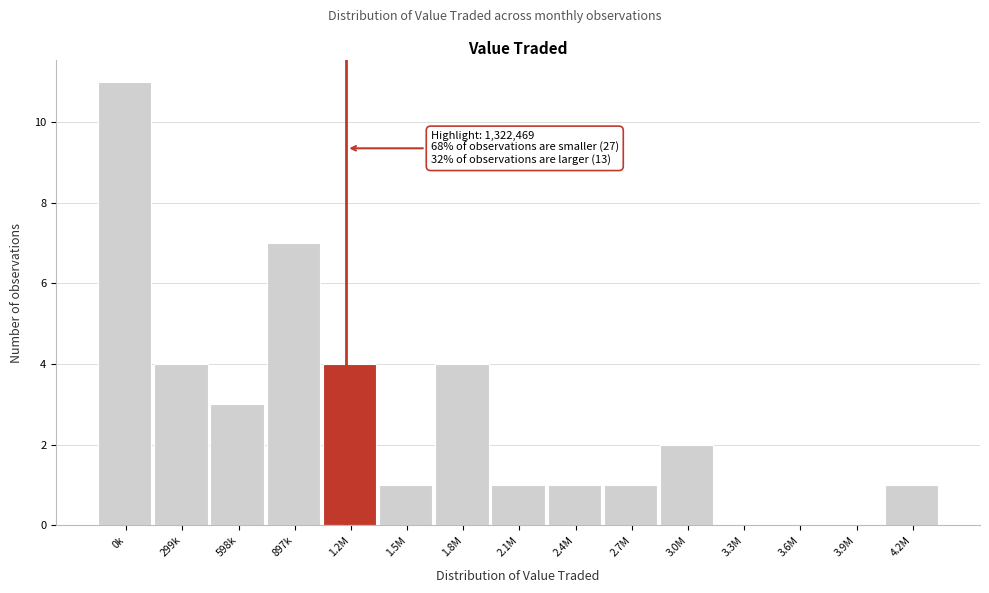

Reading left to right, extract all data points from this chart.

0k=11	299k=4	598k=3	897k=7	1.2M=4	1.5M=1	1.8M=4	2.1M=1	2.4M=1	2.7M=1	3.0M=2	3.3M=0	3.6M=0	3.9M=0	4.2M=1